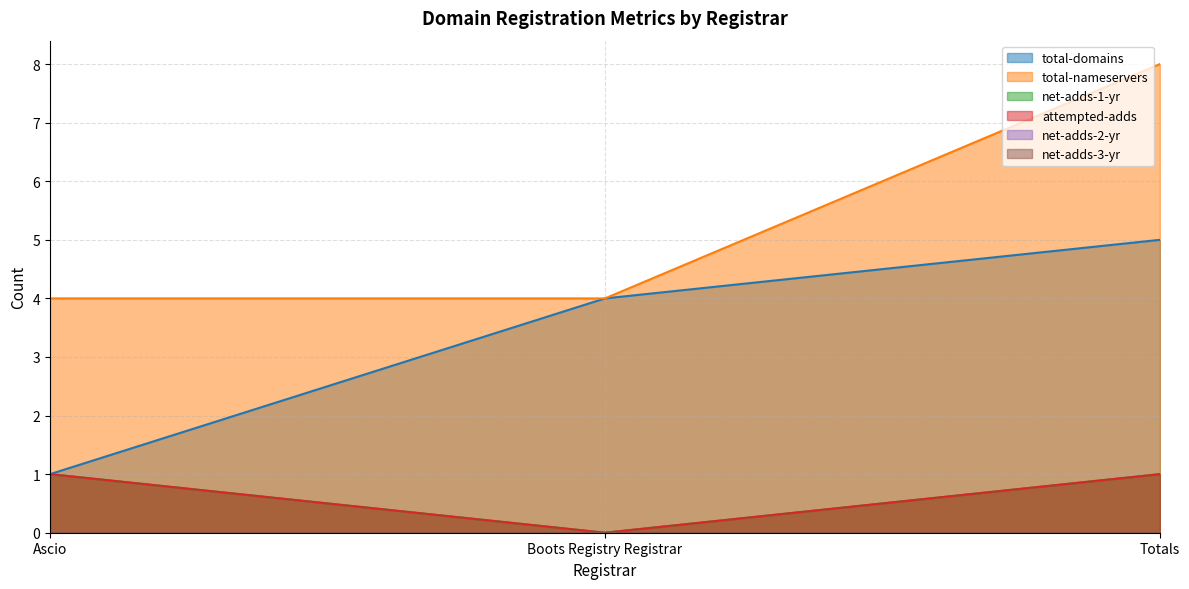

The attempted-adds series shows 1 at Totals. True or false?

True